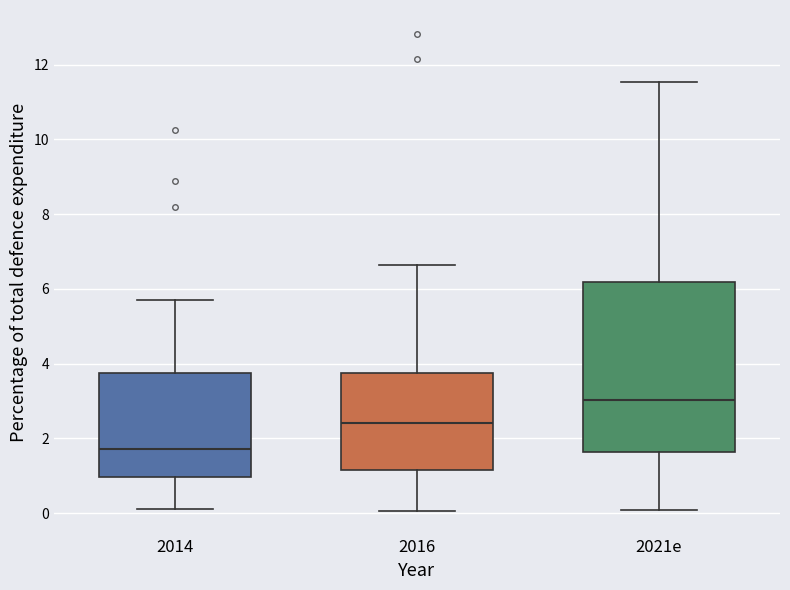

Reading left to right, transcribe this box plot: for each box, give where its median line is, the range the box spans, and where its two whiskers end, as read against the y-axis. The values are not printed on the chart, so give them approximately, as read against the axis.

2014: median 1.8, box 1.0 to 3.8, whiskers 0.2 to 5.8
2016: median 2.4, box 1.2 to 3.8, whiskers 0.0 to 6.6
2021e: median 3.0, box 1.6 to 6.2, whiskers 0.0 to 11.6